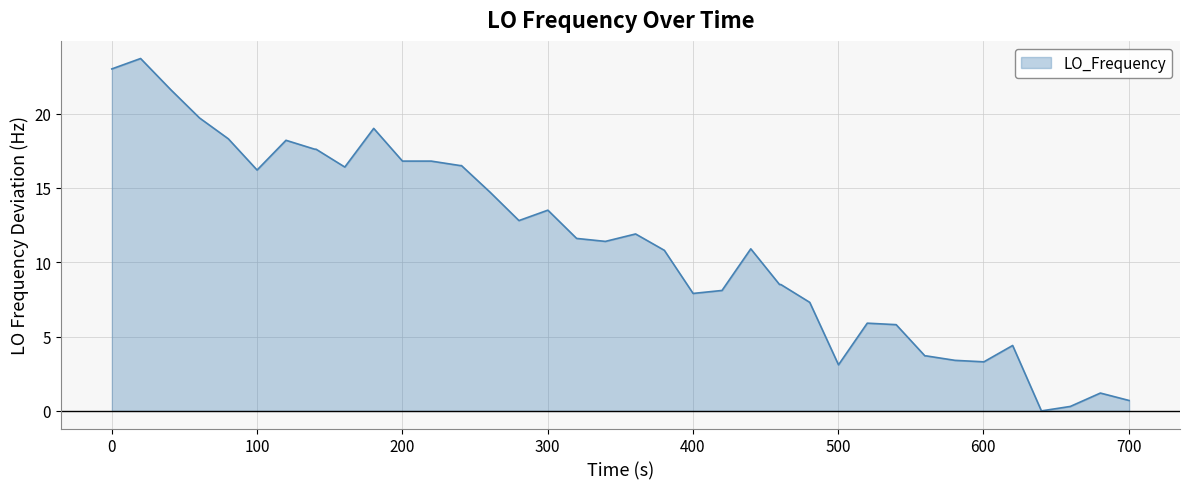

What is the greatest value displayed?

23.7